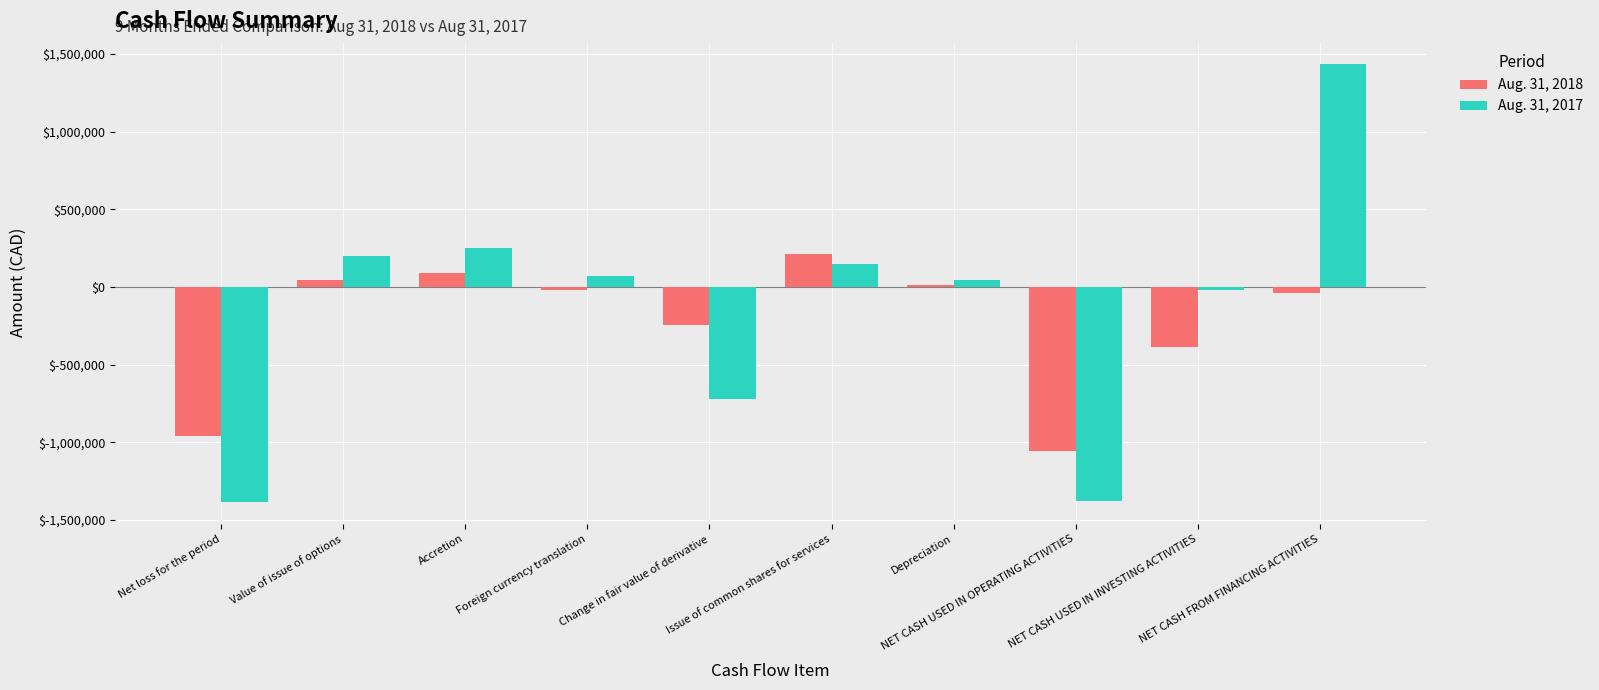

What is the difference between the highest and lowest values at Change in fair value of derivative?

472815